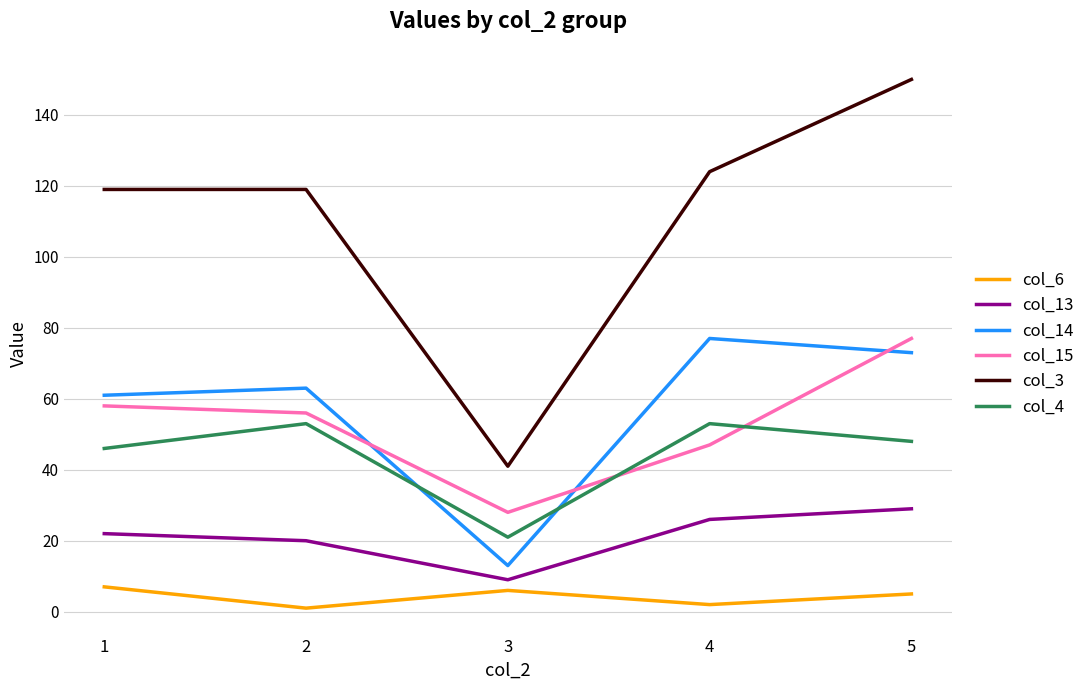

True or false: col_14 and col_3 intersect in this chart.

False